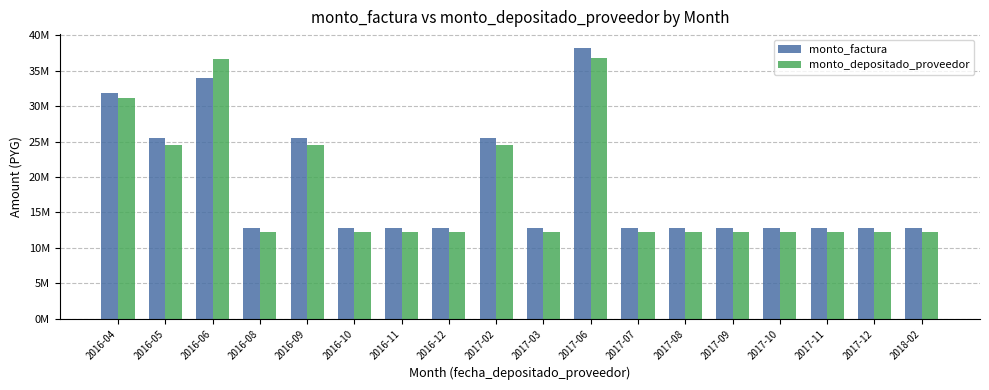

What is the value of the monto_depositado_proveedor bar at the 13th from the left?

12277400